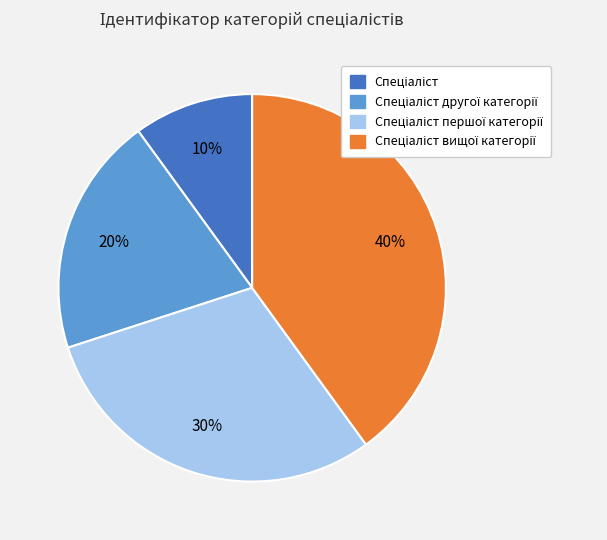

Is there any slice that represents more than half of the pie?

No